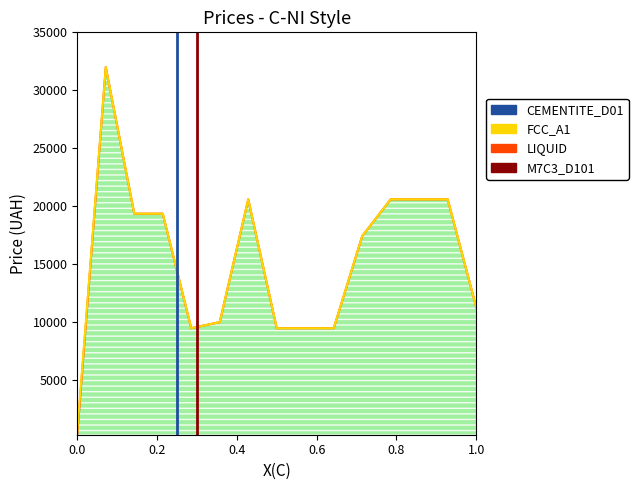

True or false: Ціна and Доп. ціна cross at least once.

False